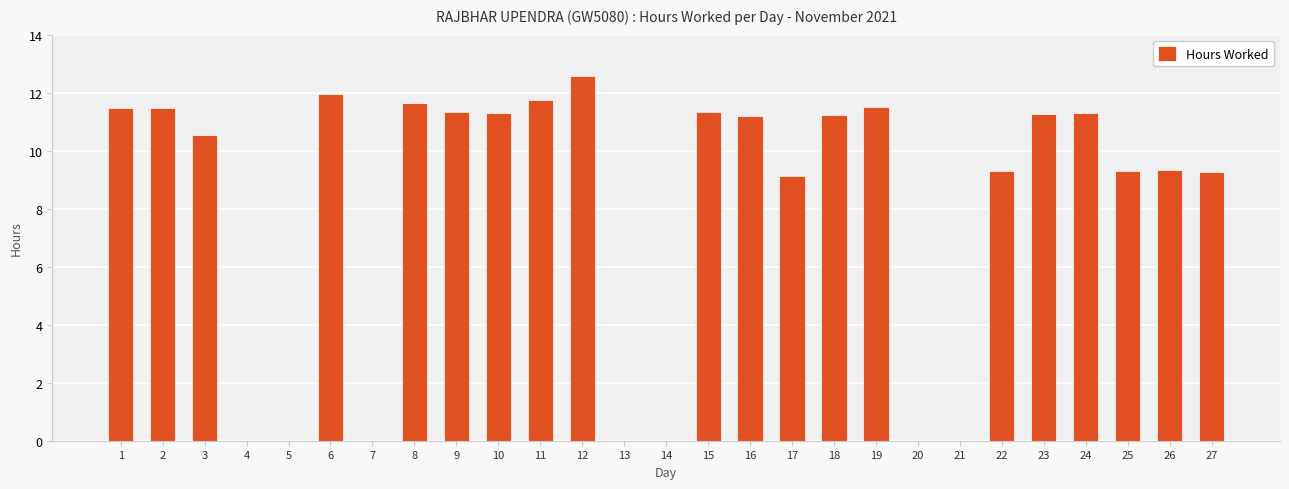

Which has a higher value, 19 or 7?

19